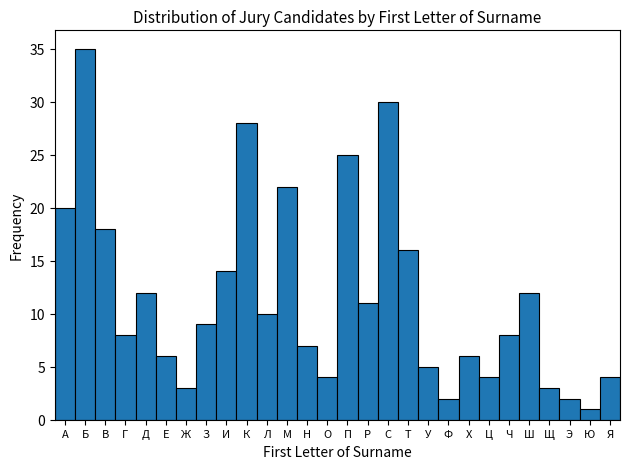

Reading right to left, list all the values displayed in this chart.

Я=4	Ю=1	Э=2	Щ=3	Ш=12	Ч=8	Ц=4	Х=6	Ф=2	У=5	Т=16	С=30	Р=11	П=25	О=4	Н=7	М=22	Л=10	К=28	И=14	З=9	Ж=3	Е=6	Д=12	Г=8	В=18	Б=35	А=20